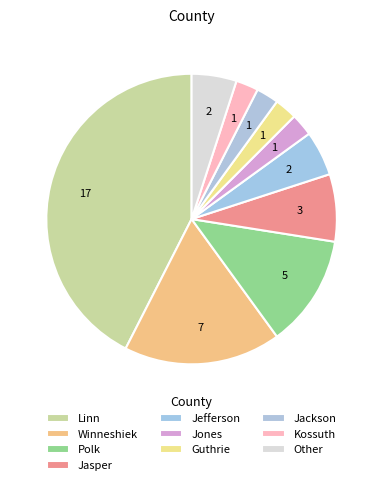

How many slices are in this pie chart?

10